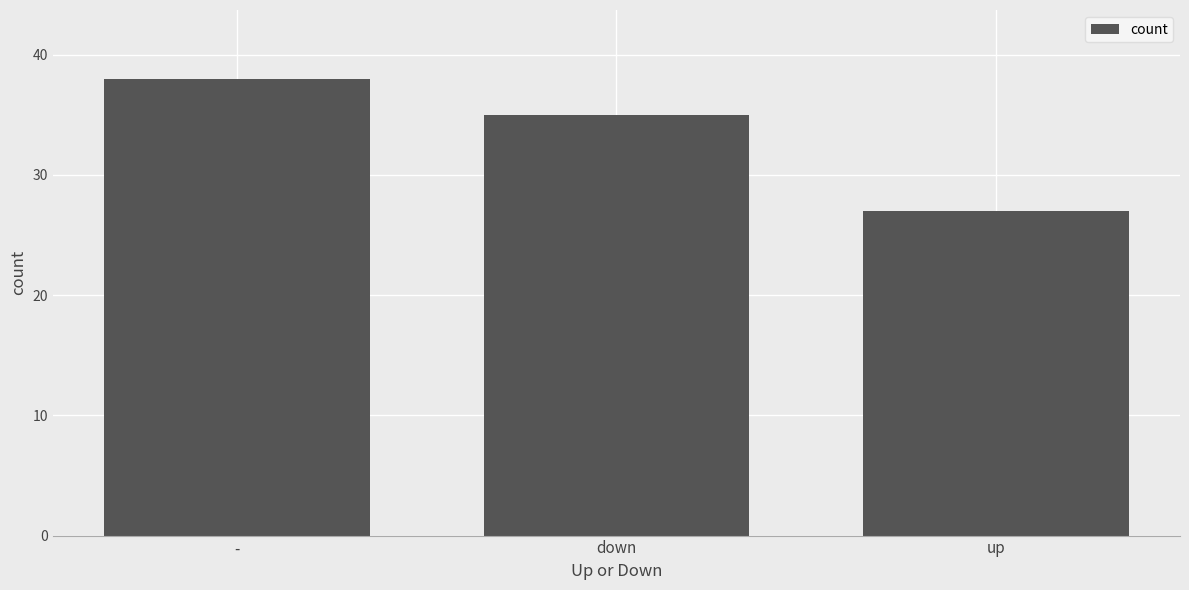

List the labels in order of value, largest first.

-, down, up